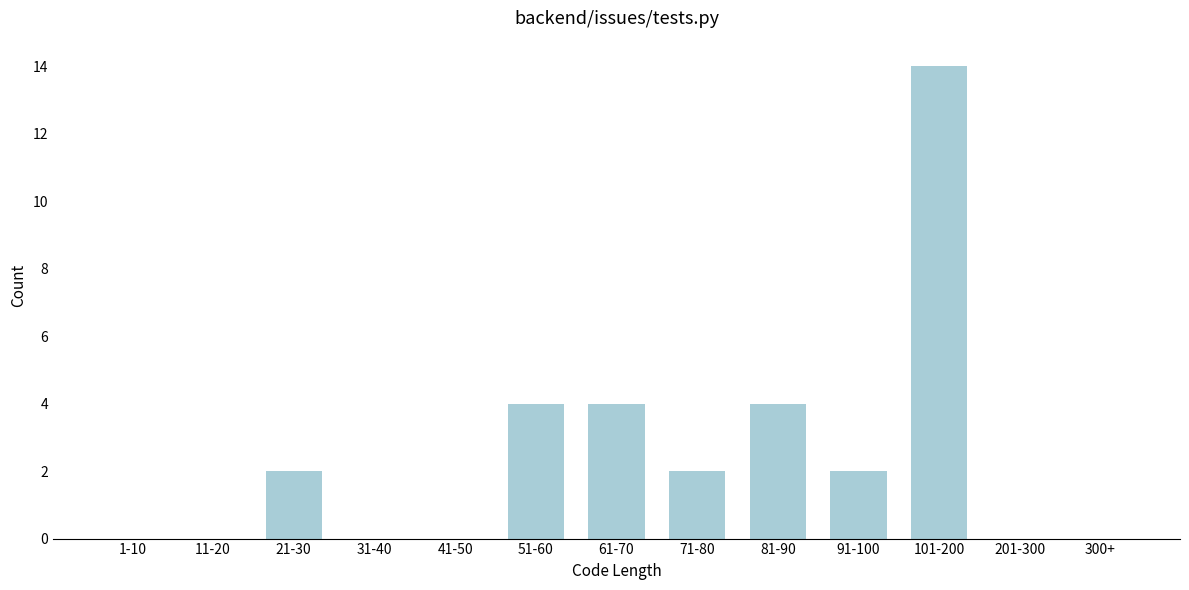

Reading left to right, transcribe all the data shown in this chart.

1-10=0	11-20=0	21-30=2	31-40=0	41-50=0	51-60=4	61-70=4	71-80=2	81-90=4	91-100=2	101-200=14	201-300=0	300+=0